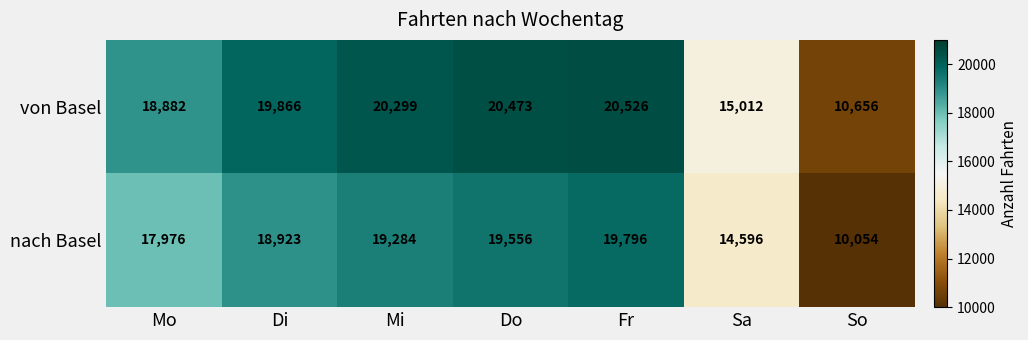

What is the average value of the nach Basel series?

17169